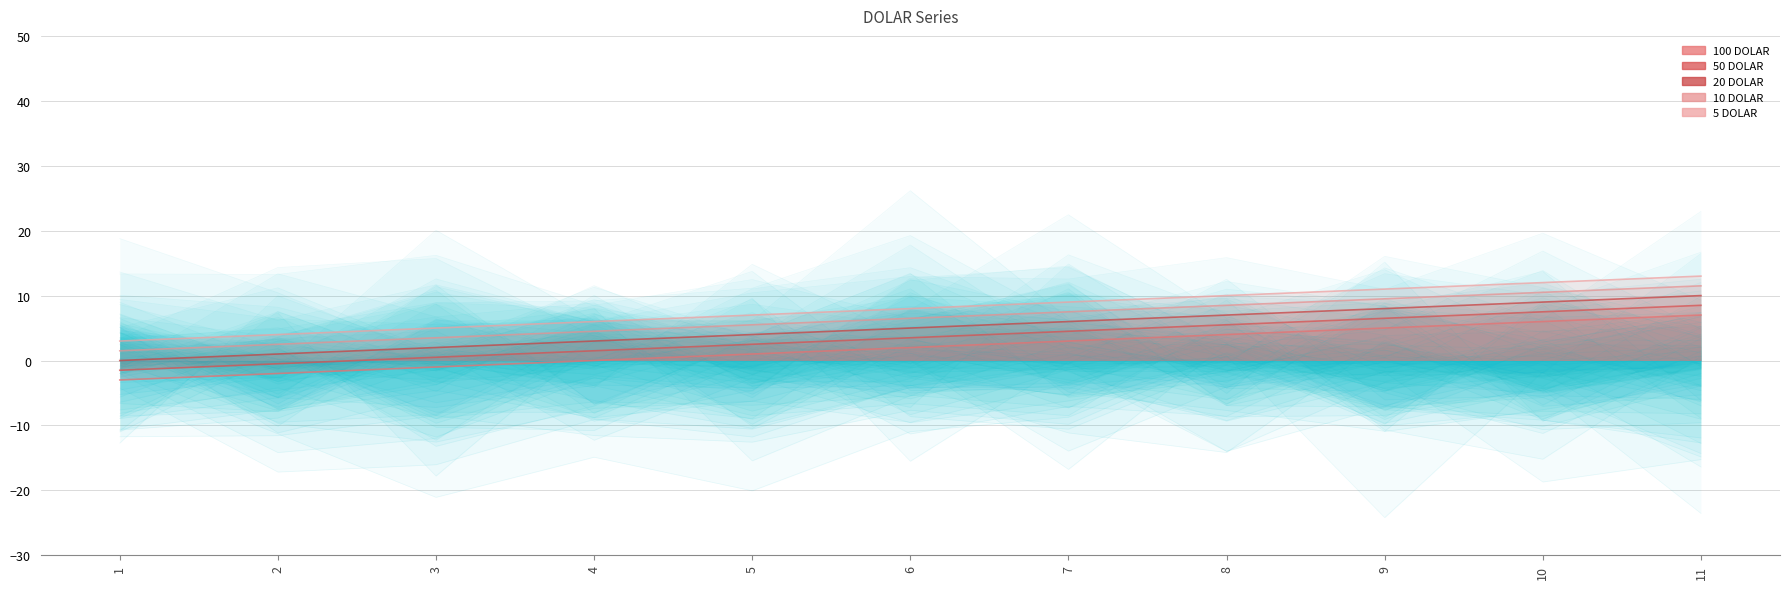

Between 11 and 3, which is larger?

11